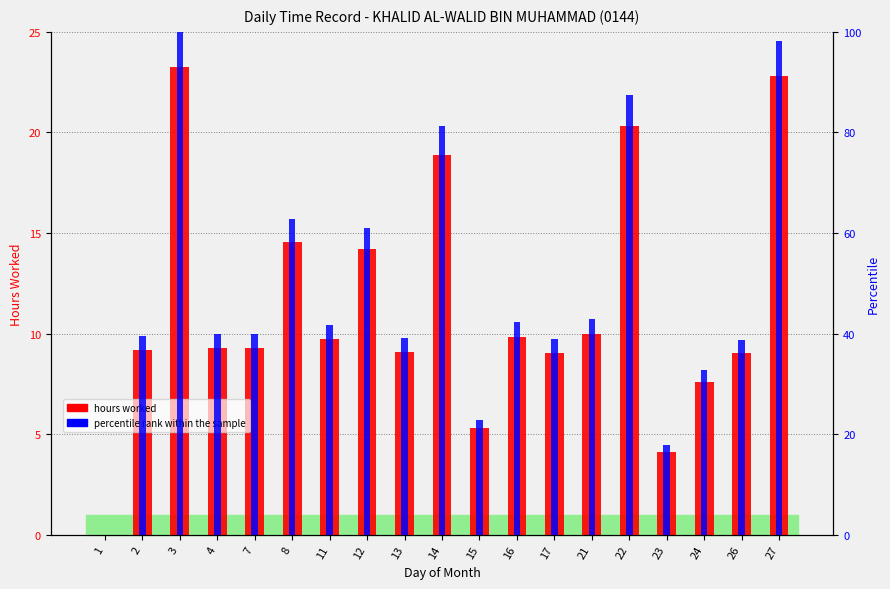

Rank the categories by hours worked value from highest to lowest.

3, 27, 22, 14, 8, 12, 21, 16, 11, 7, 4, 2, 13, 17, 26, 24, 15, 23, 1